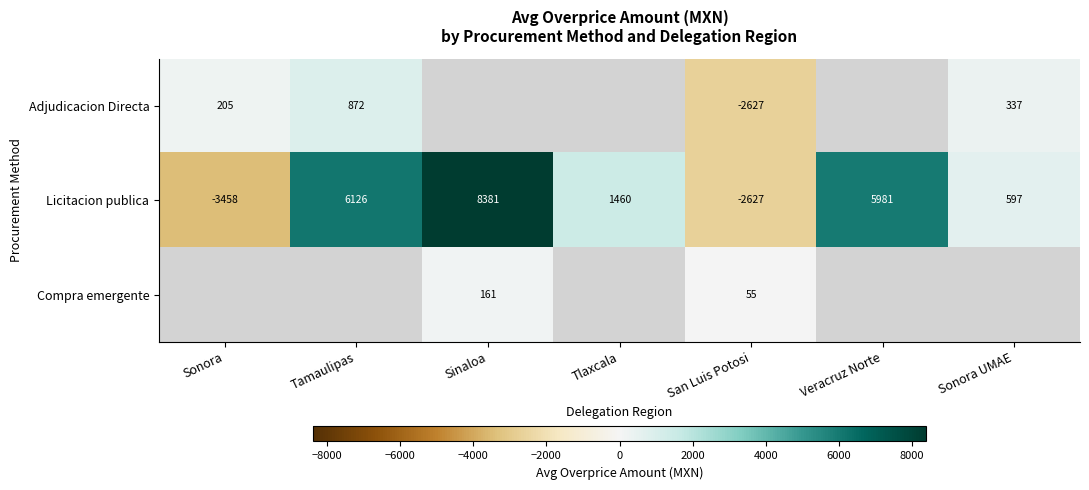

At how many categories does at least one series exceed 1585?

3